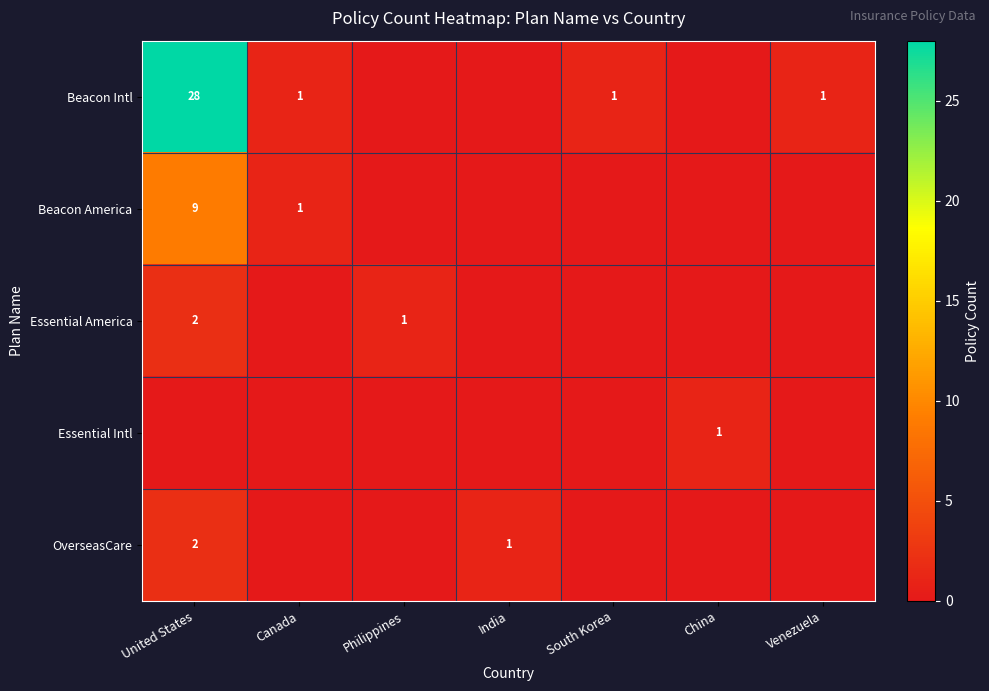

The value of Beacon America at United States is 6. True or false?

False